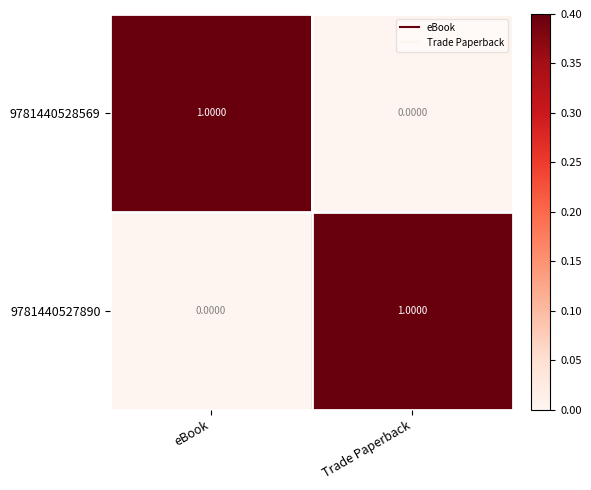

Rank the series at Trade Paperback from lowest to highest value.

9781440528569, 9781440527890